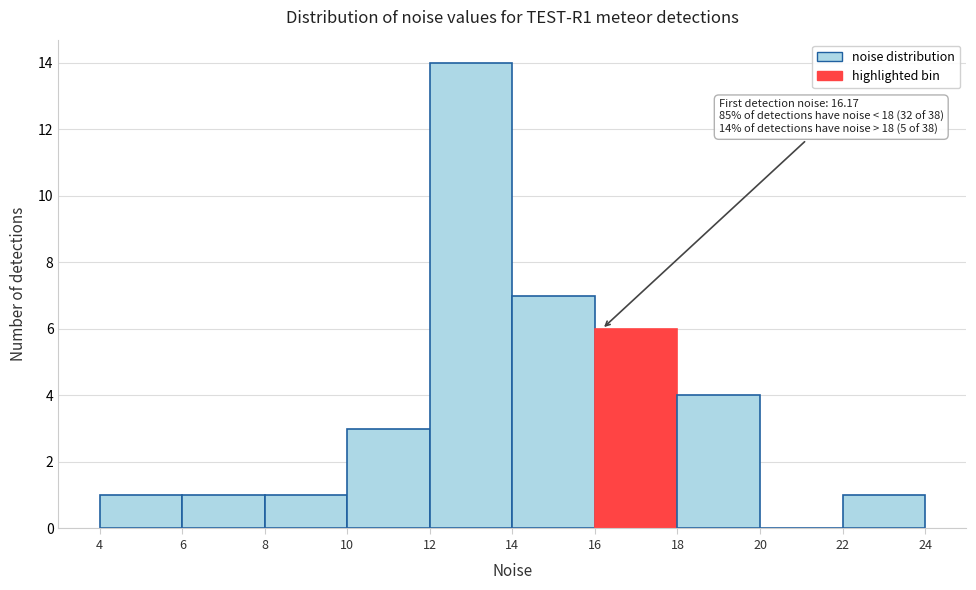

Which range on the x-axis has the tallest bar?

12 to 14